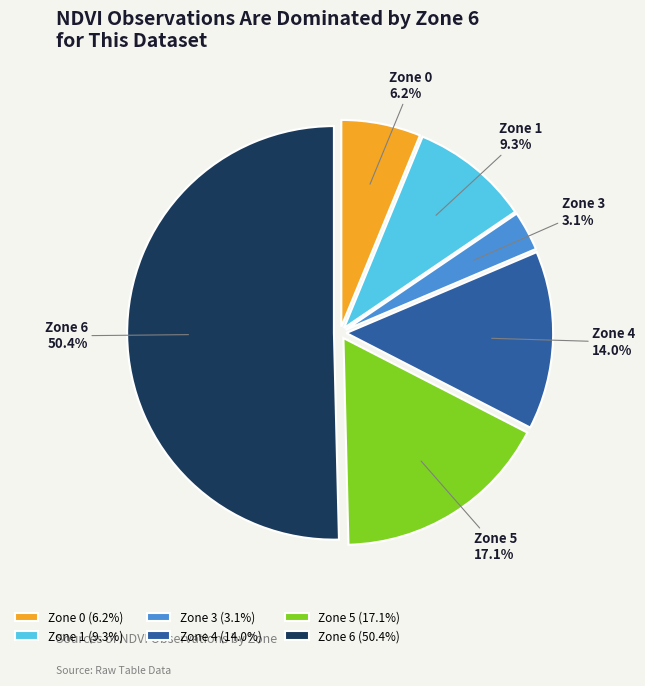

To the nearest percent, what portion does Zone 4 represent?

14%